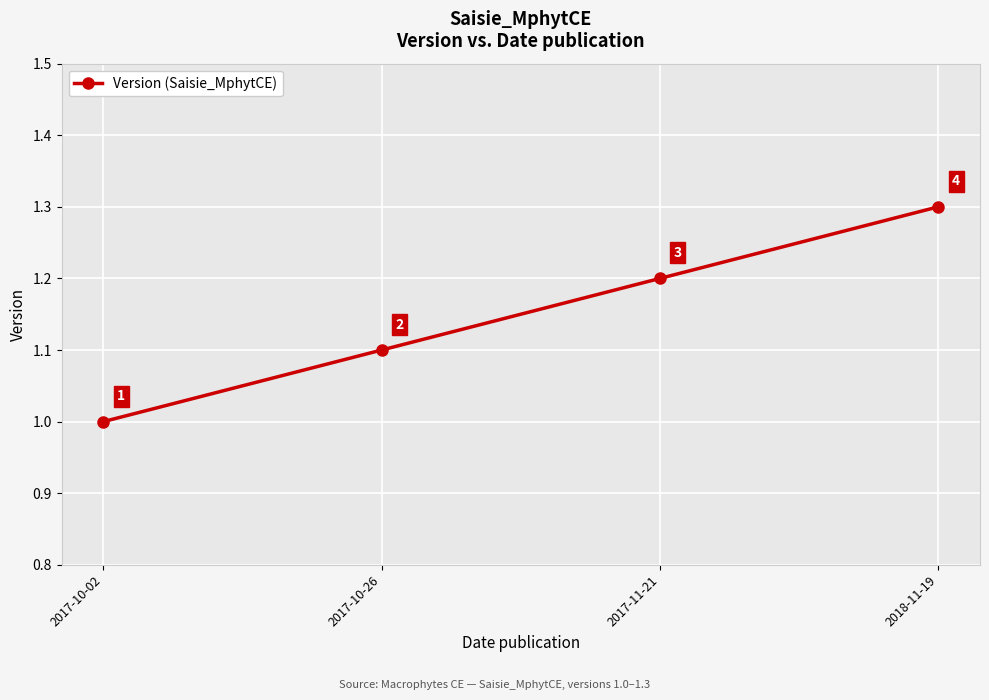

What position from the left is 2017-10-02?

1